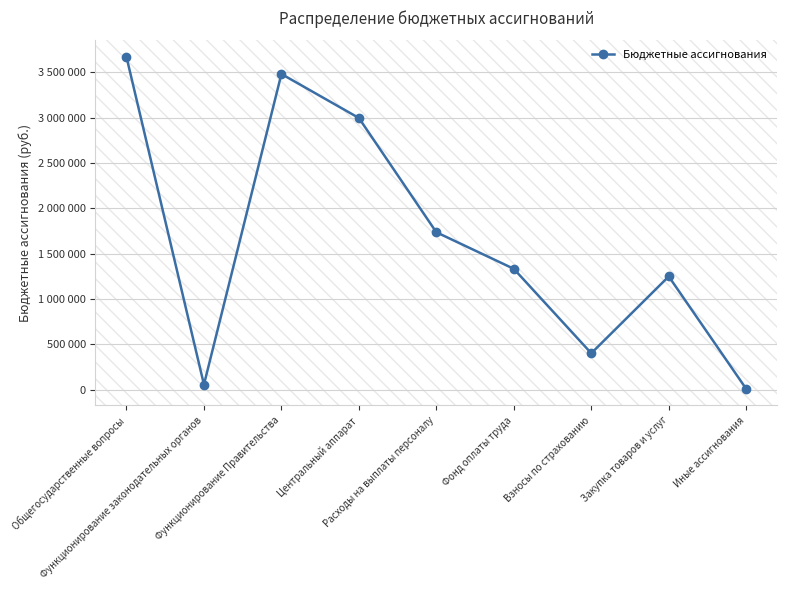

Is this an area chart (filled region under the line)?

No